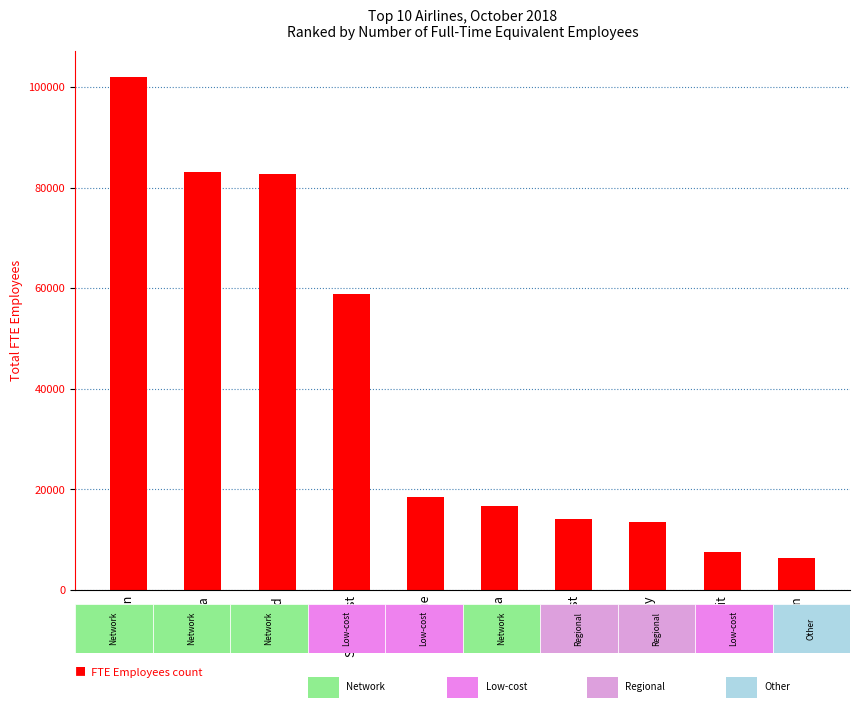

What is the change in value from Alaska to Spirit?

-9170